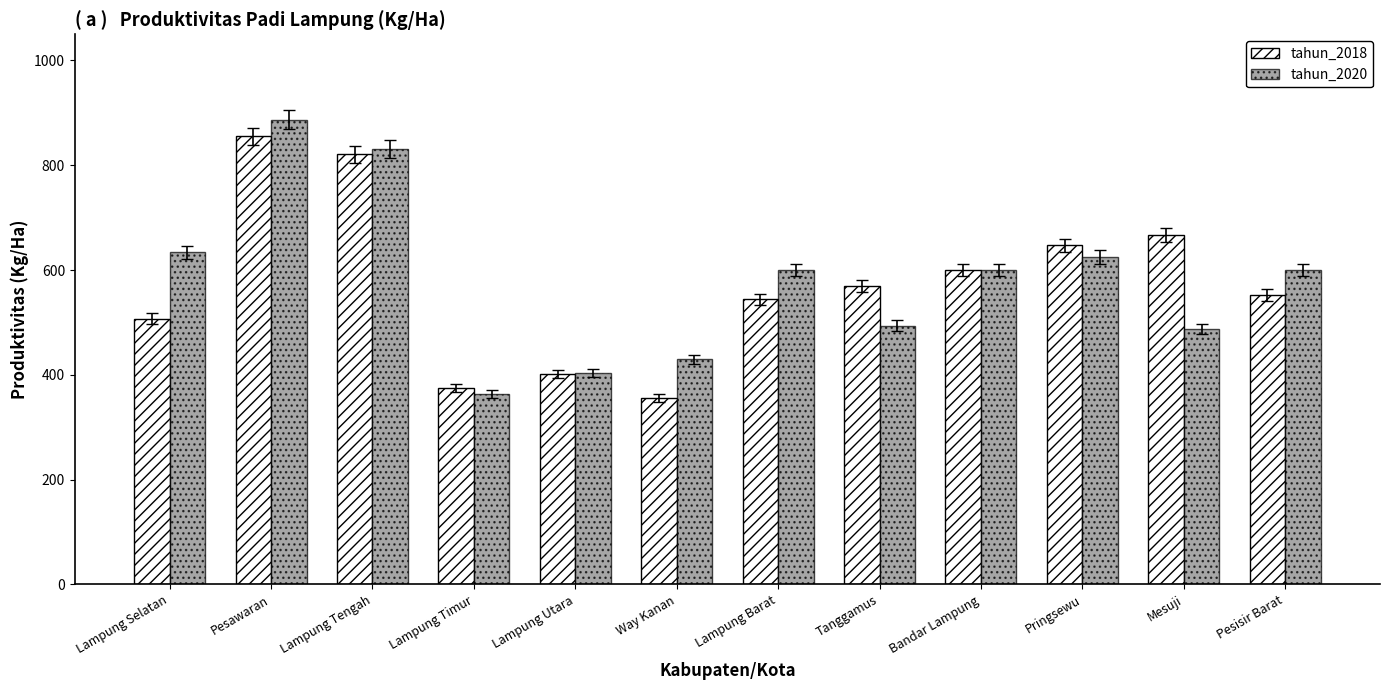

Which category has the highest value in the tahun_2018 series?

Pesawaran